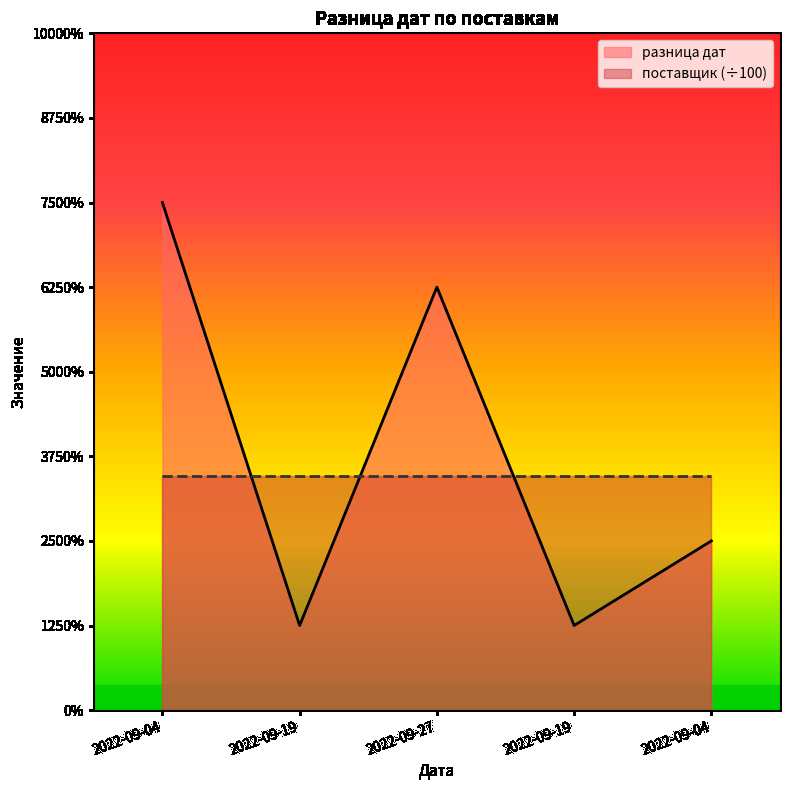

Does the chart have visible grid lines?

No